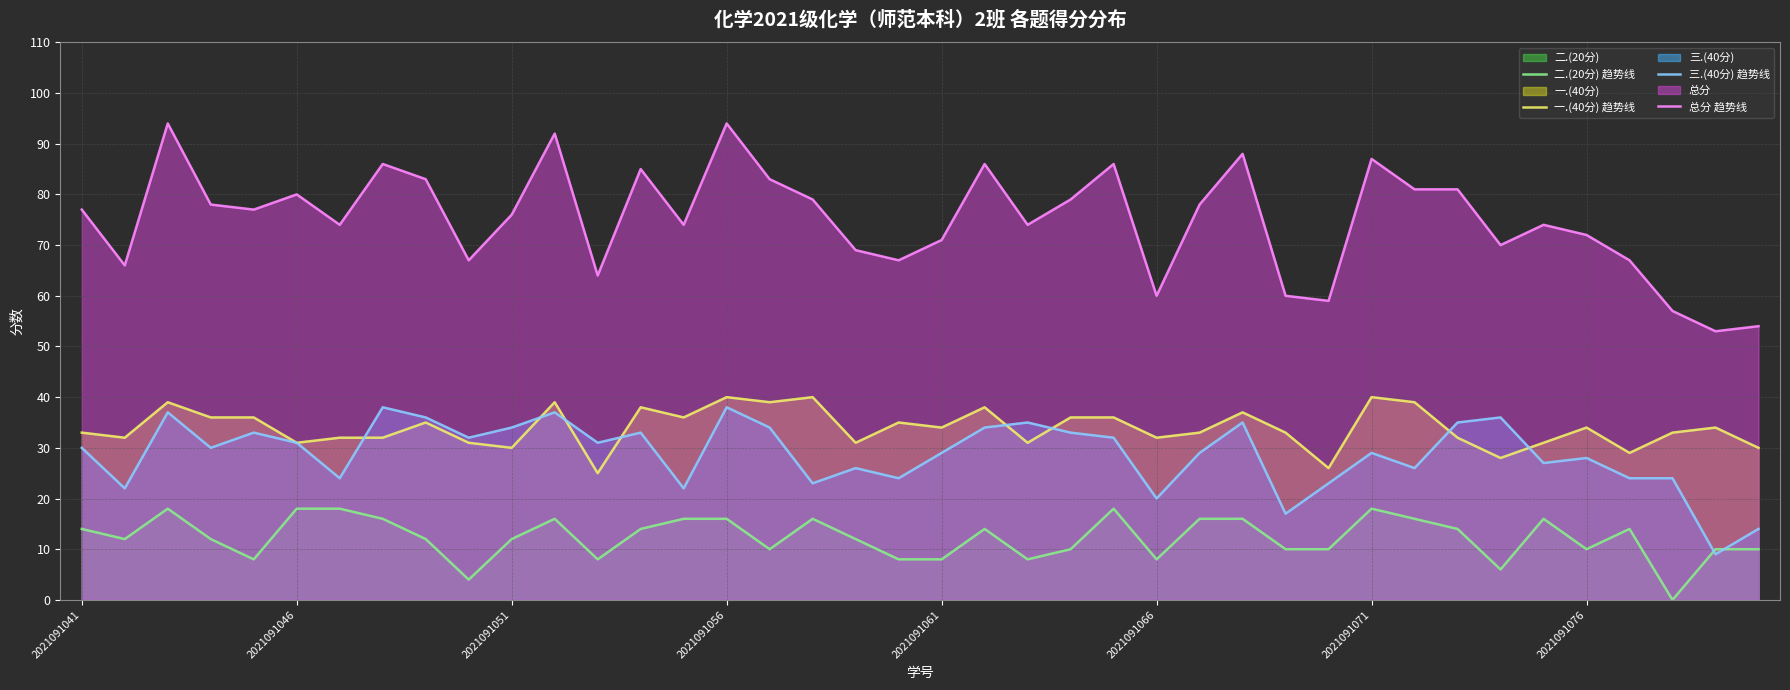

Read the 总分 趋势线 value at 2021091041.

77